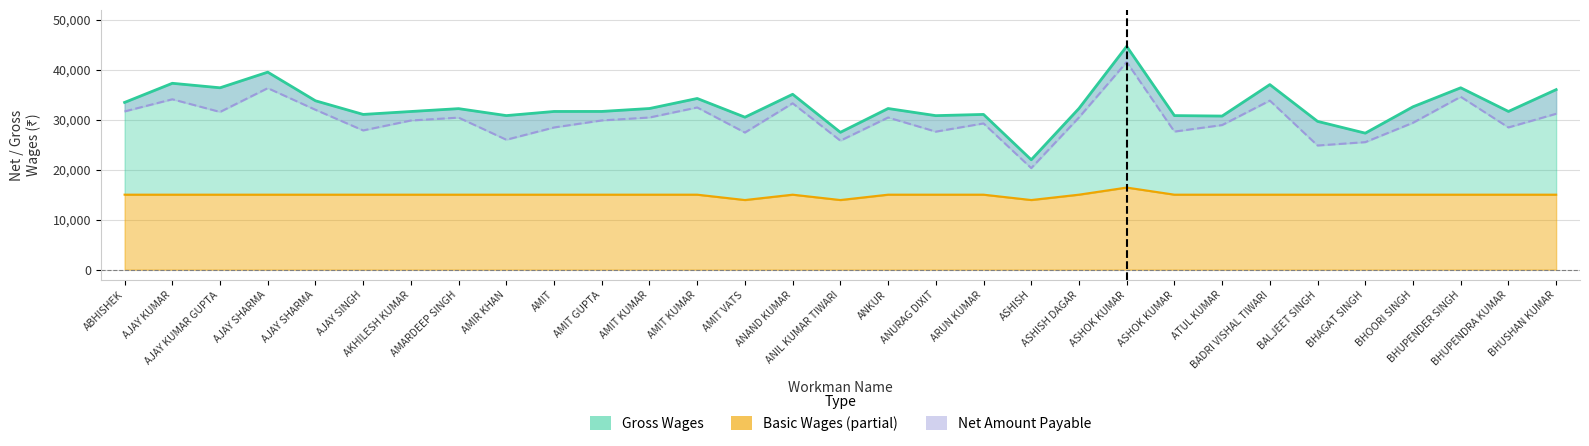

What are all the series names shown in the legend?

gross_wages, basic, net_amount